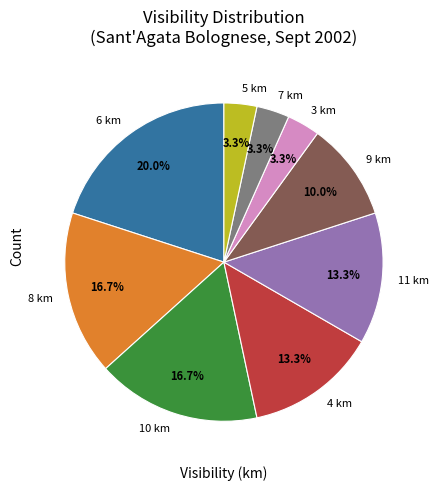

Is there a majority slice in this chart?

No